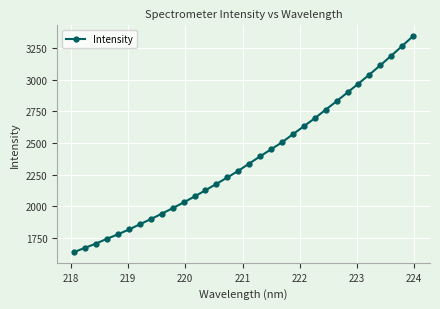

What is the value of the 30th point from the left?

3190.4